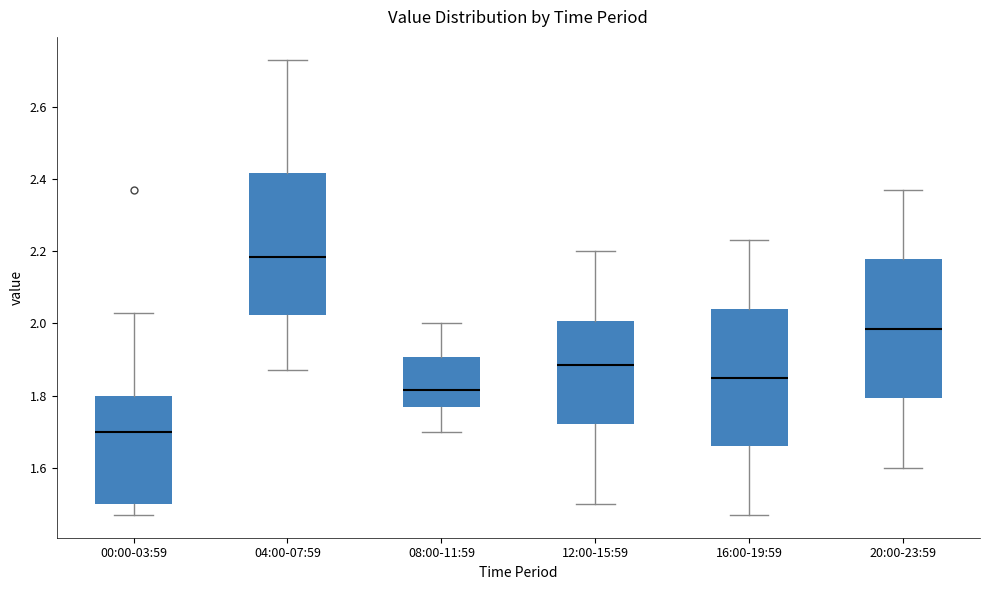

Reading left to right, read every box against the y-axis: the position of its median line, the range the box covers, and the ends of its whiskers. The values are not printed on the chart, so give them approximately, as read against the axis.

00:00-03:59: median 1.70, box 1.50 to 1.80, whiskers 1.48 to 2.04
04:00-07:59: median 2.18, box 2.02 to 2.42, whiskers 1.88 to 2.74
08:00-11:59: median 1.82, box 1.78 to 1.90, whiskers 1.70 to 2.00
12:00-15:59: median 1.88, box 1.72 to 2.00, whiskers 1.50 to 2.20
16:00-19:59: median 1.86, box 1.66 to 2.04, whiskers 1.48 to 2.24
20:00-23:59: median 1.98, box 1.80 to 2.18, whiskers 1.60 to 2.38